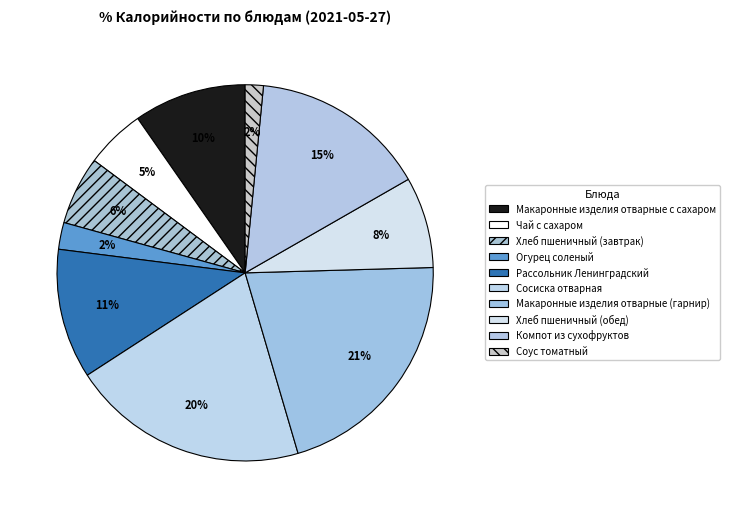

Is it true that Огурец соленый is 2% of the pie?

True